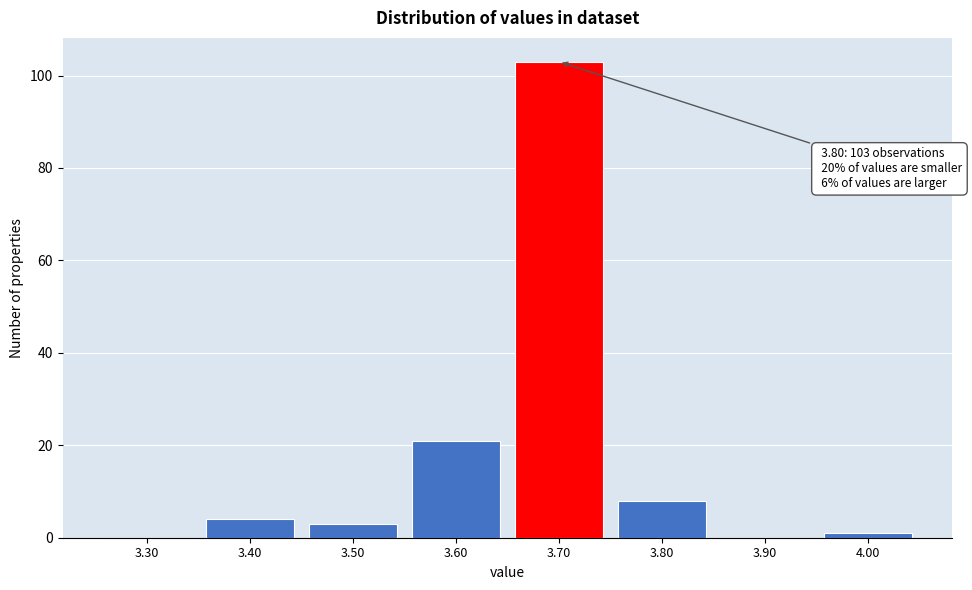

Reading left to right, transcribe all the data shown in this chart.

3.30=0	3.40=4	3.50=3	3.60=21	3.70=103	3.80=8	3.90=0	4.00=1